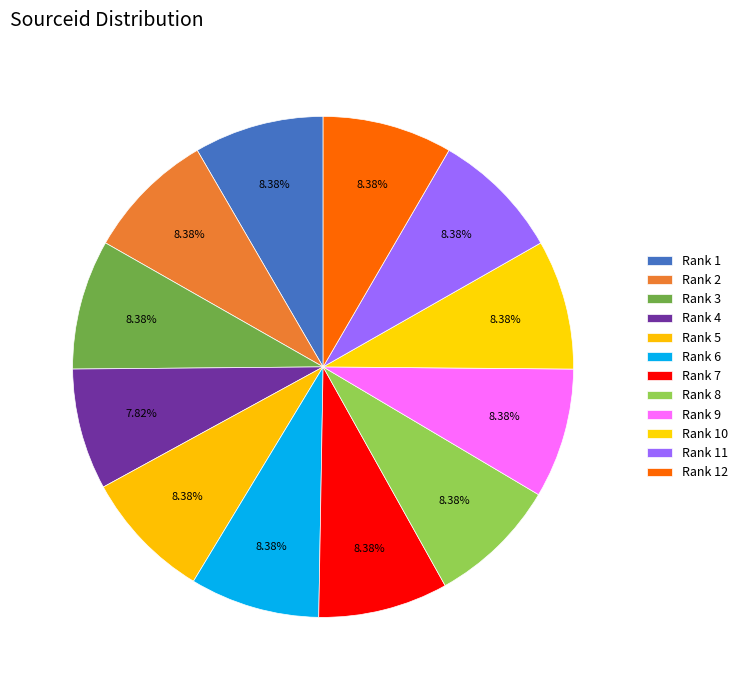

Does any single category account for the majority?

No